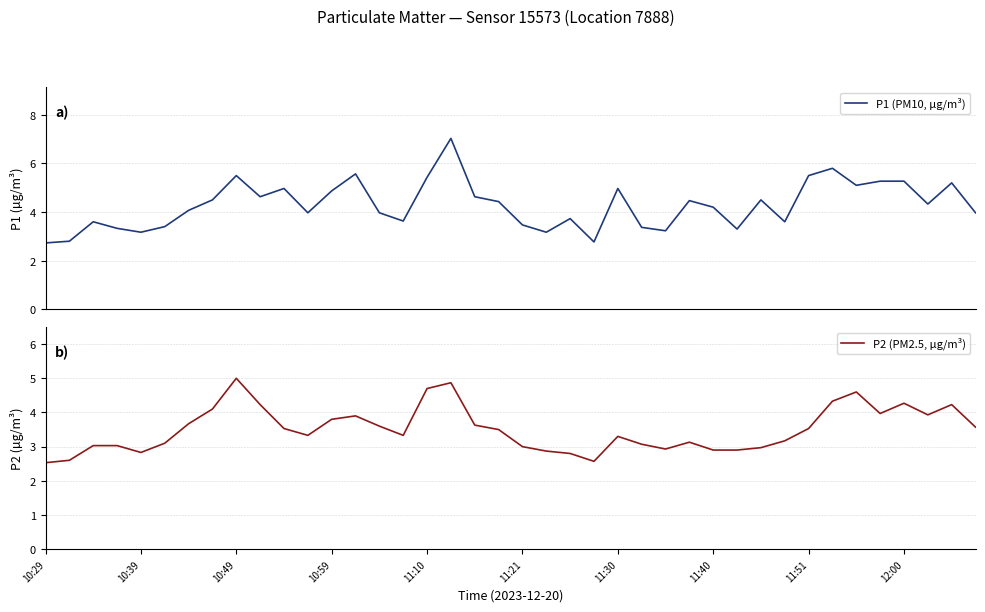

True or false: P2 (PM2.5, µg/m³) has a value of 4.3 at 12:00.

True